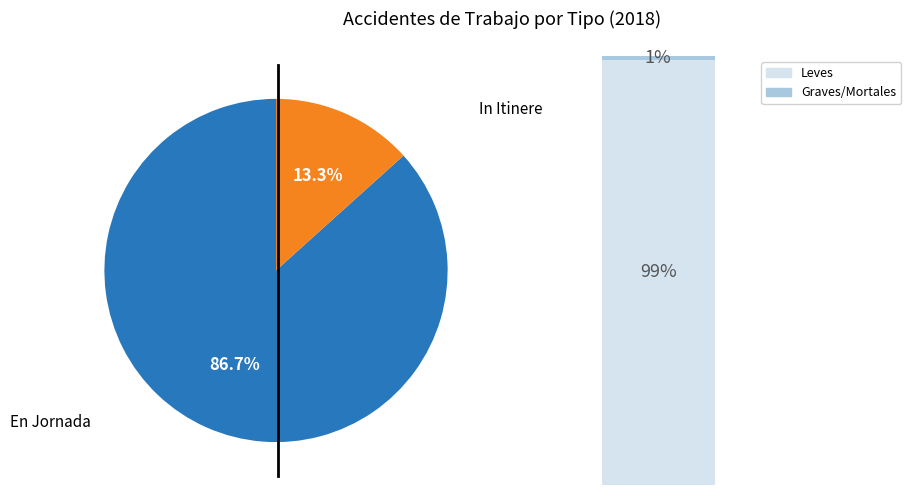

Which category accounts for the majority?

En Jornada